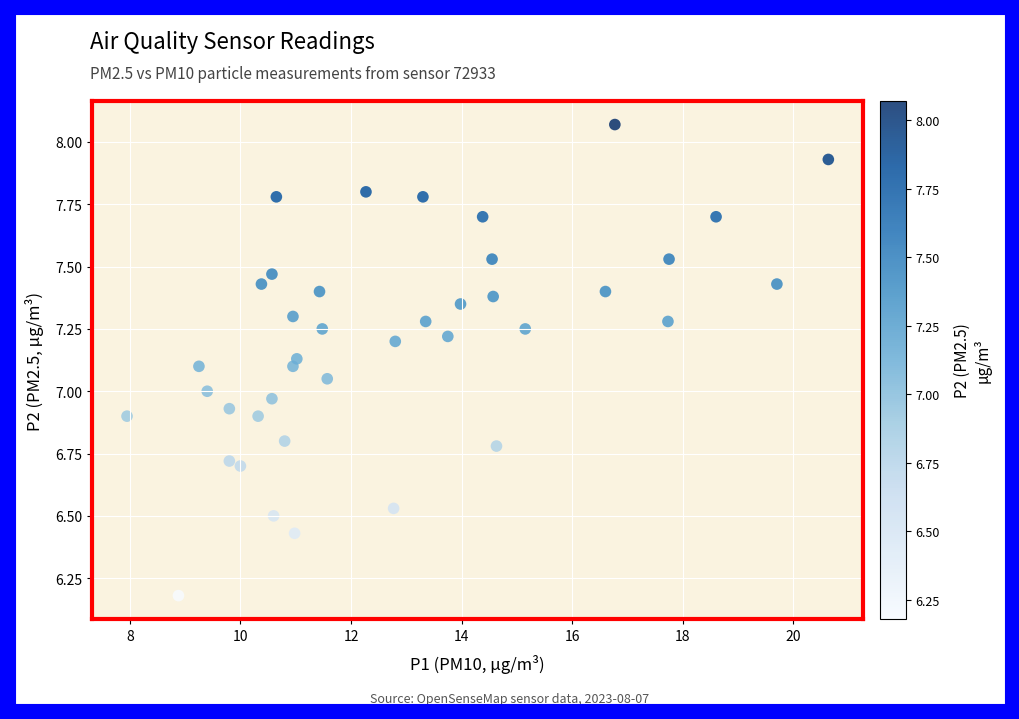

What is the range of Y values (max minus min)?

1.9